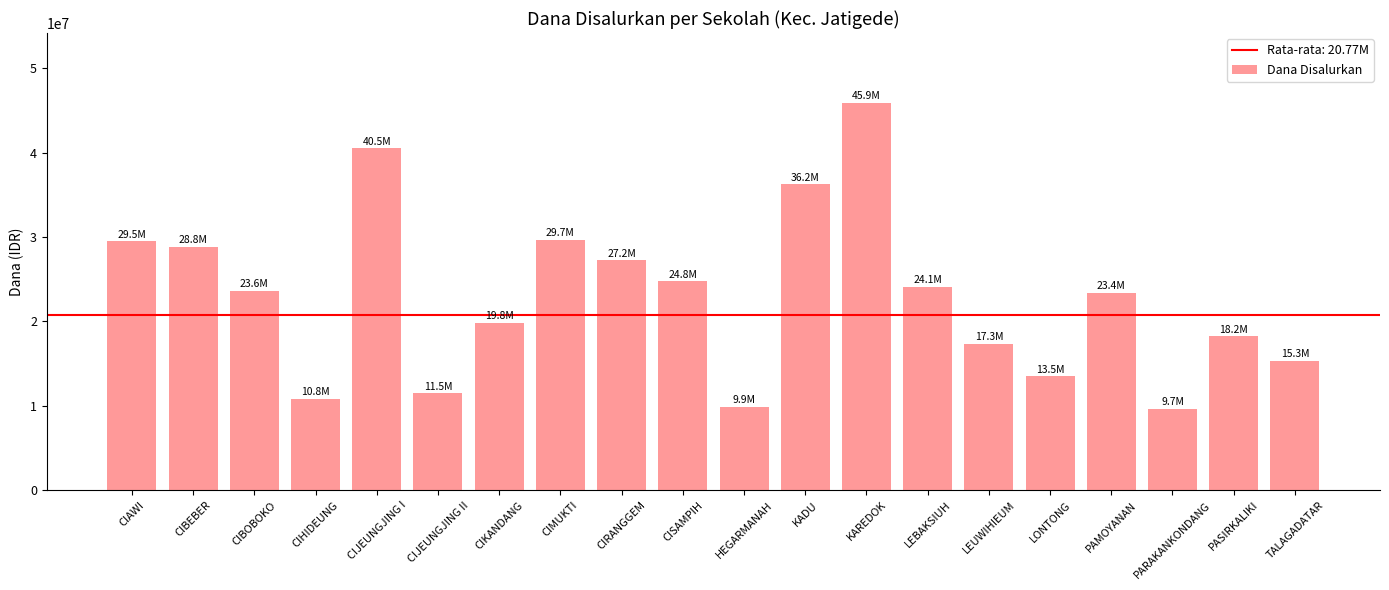

Count the number of data series in this chart.

1